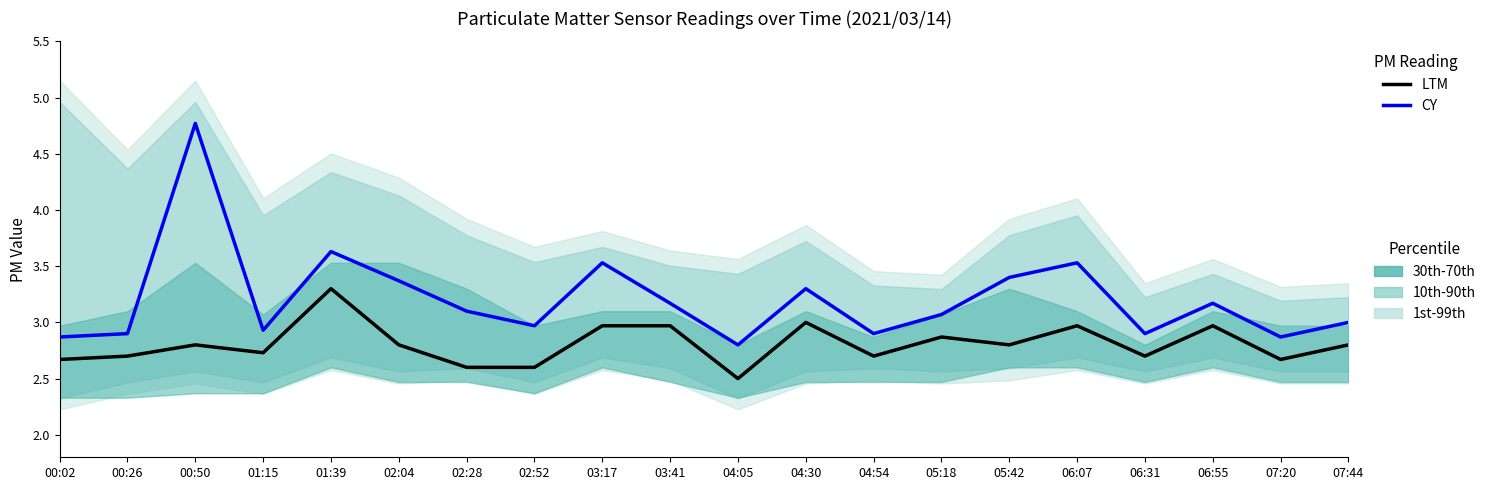

How many lines are shown in the chart?

2